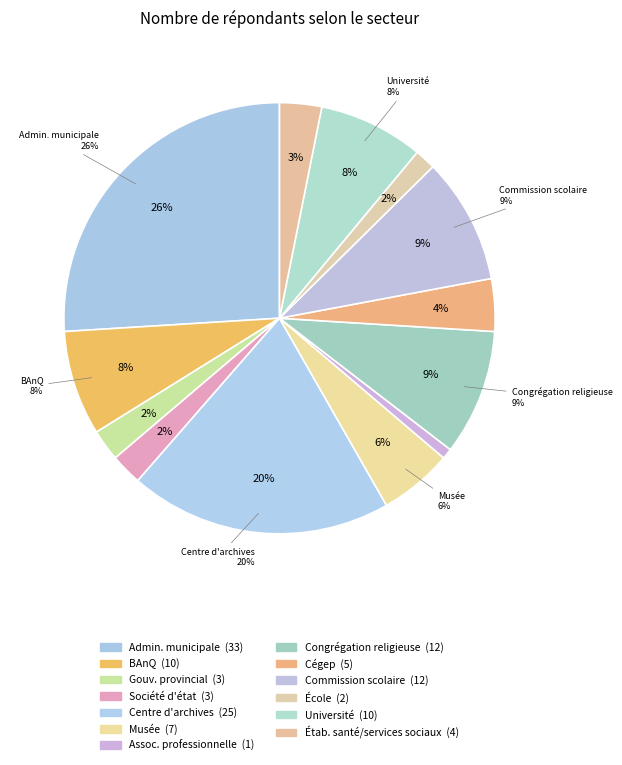

To the nearest percent, what is the difference between the Administration municipale ou intermunicipale and Gouvernement provincial slice percentages?

24%